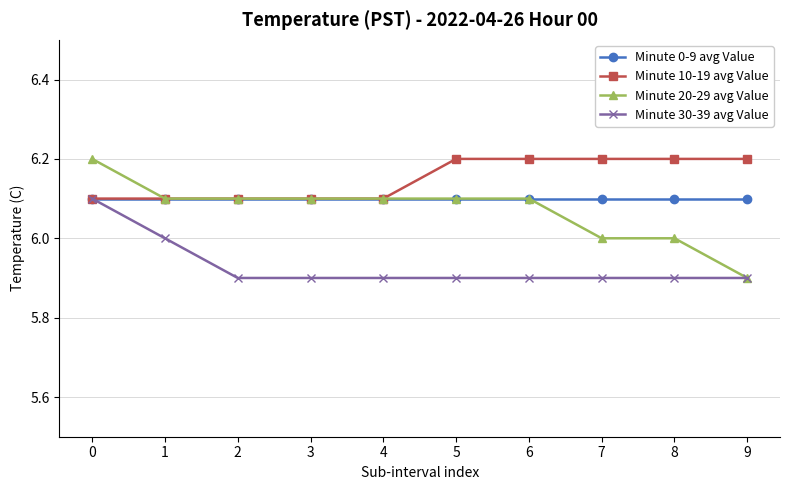

What is the sum of the Minute 20-29 avg Value values at 9 and 5?

12.0